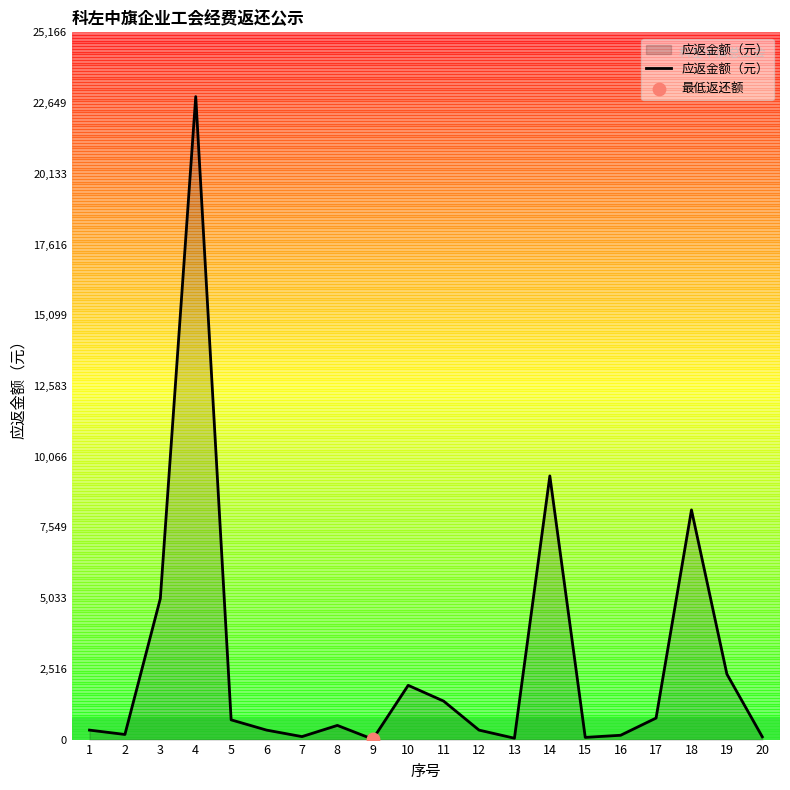

What is the change in value from 1 to 8?

+167.1